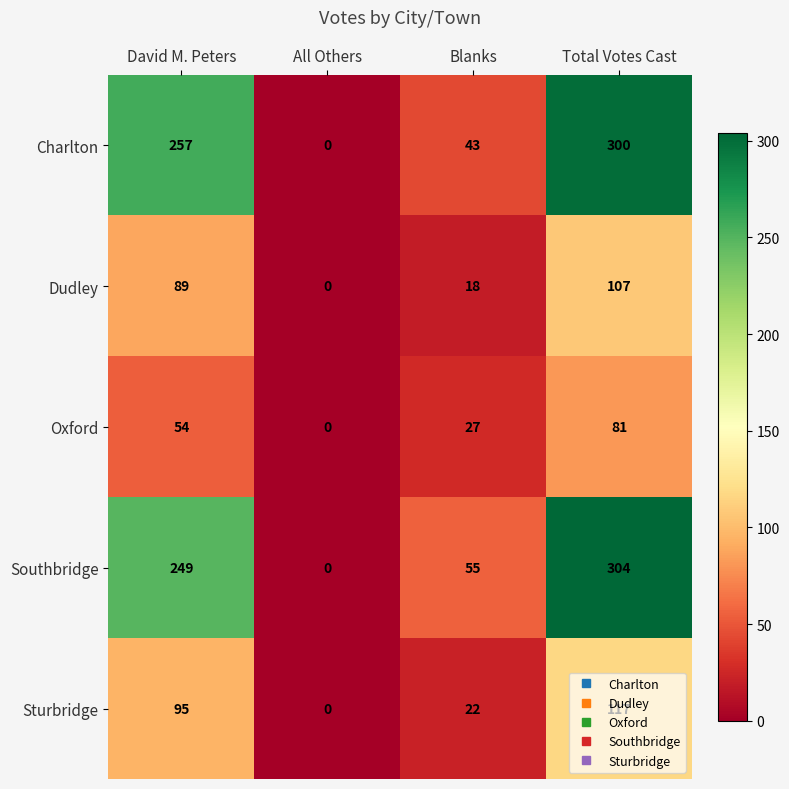

Rank the series by their maximum value, from lowest to highest.

Oxford, Dudley, Sturbridge, Charlton, Southbridge